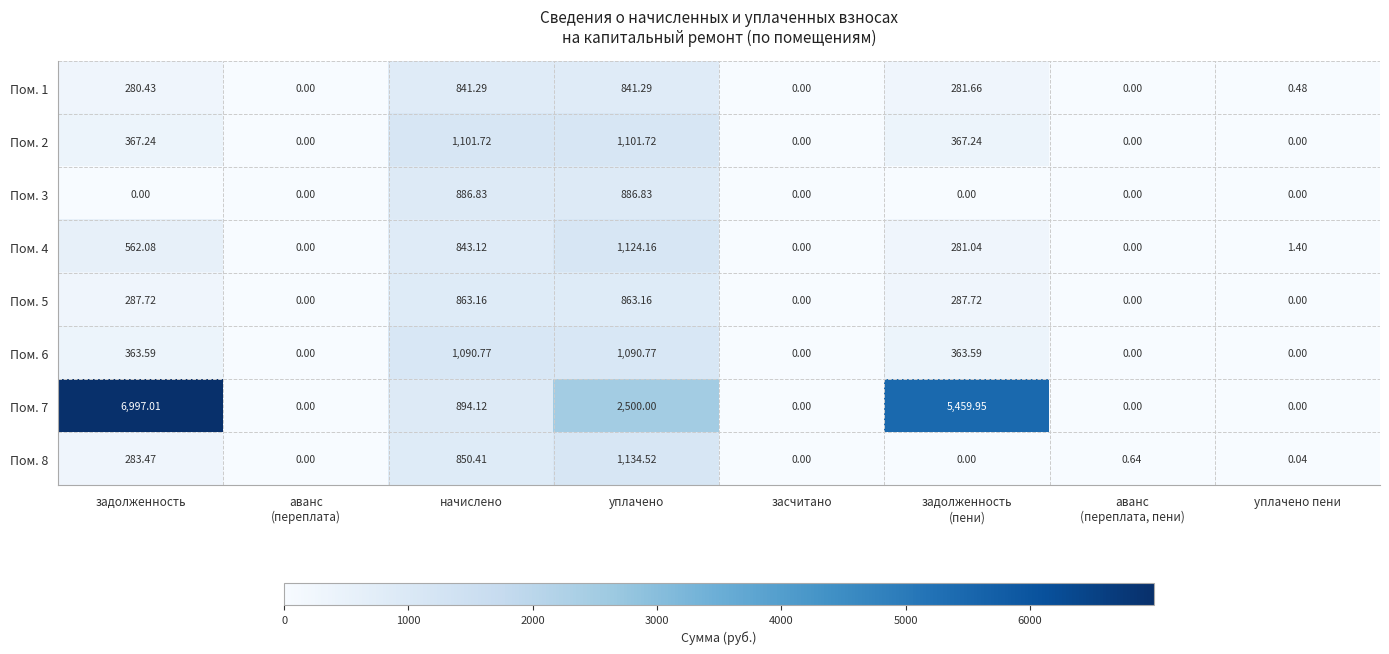

Where does the Пом. 7 series first go above 894?

задолженность